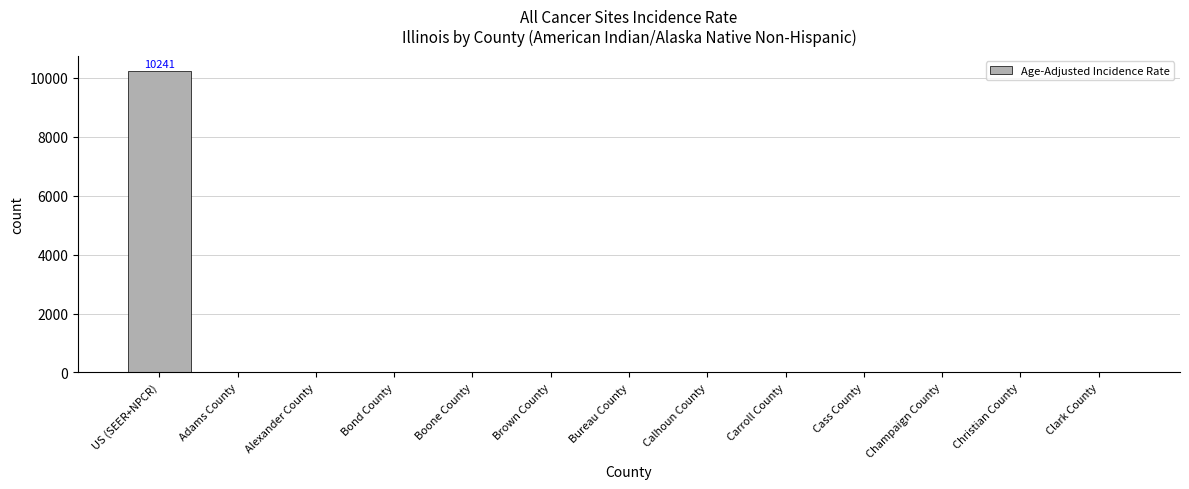

Count the number of categories in the chart.

13